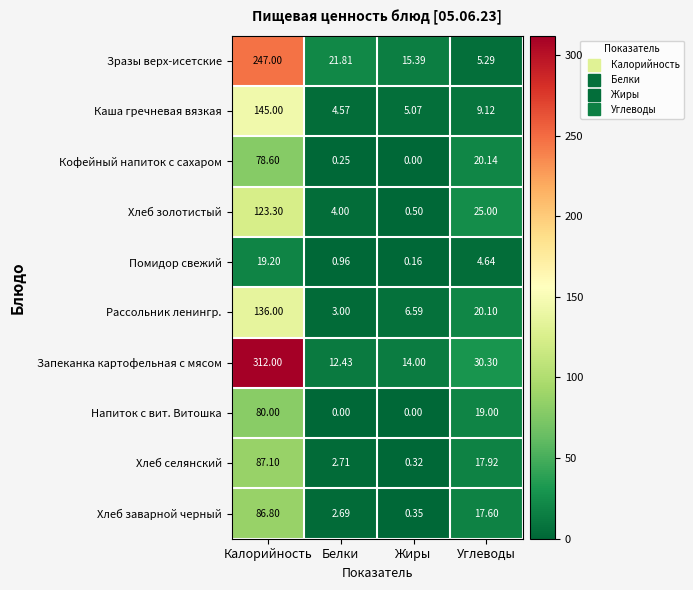

At which category does the chart reach its peak across all series?

Калорийность